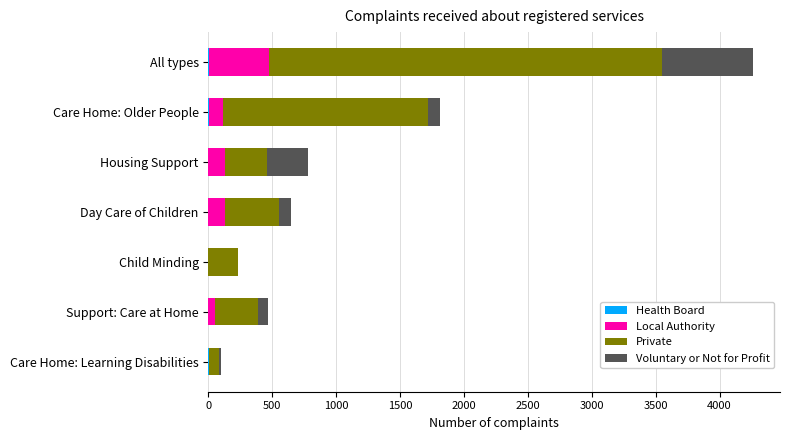

Count the number of data series in this chart.

4